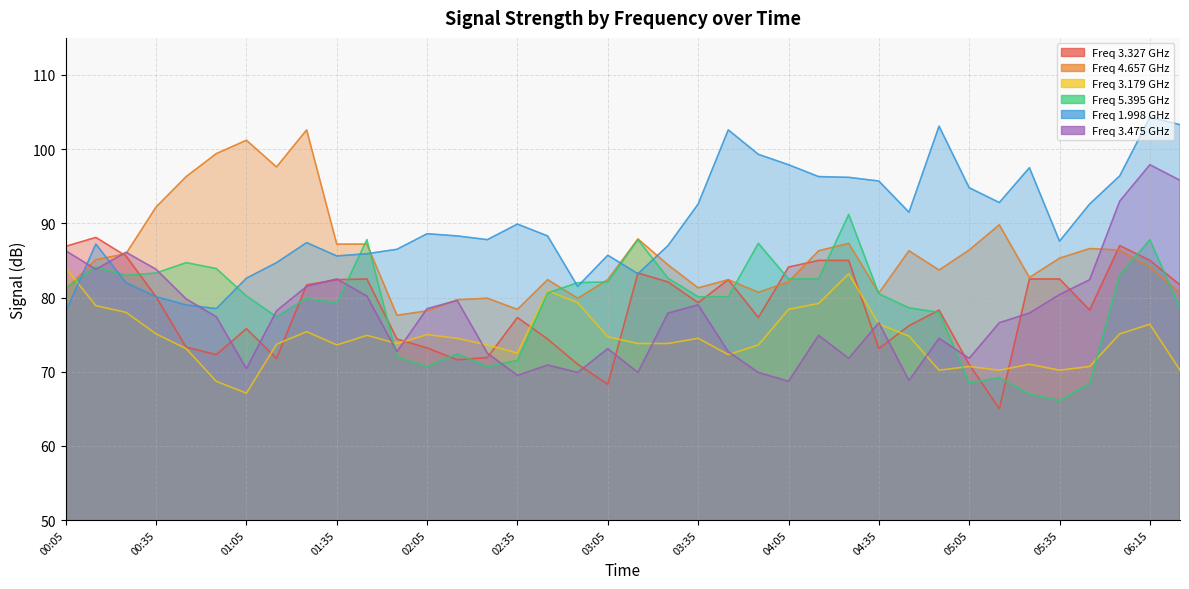

In 5.395, how many points are higher than both neighbors (excluding endpoints)?

10